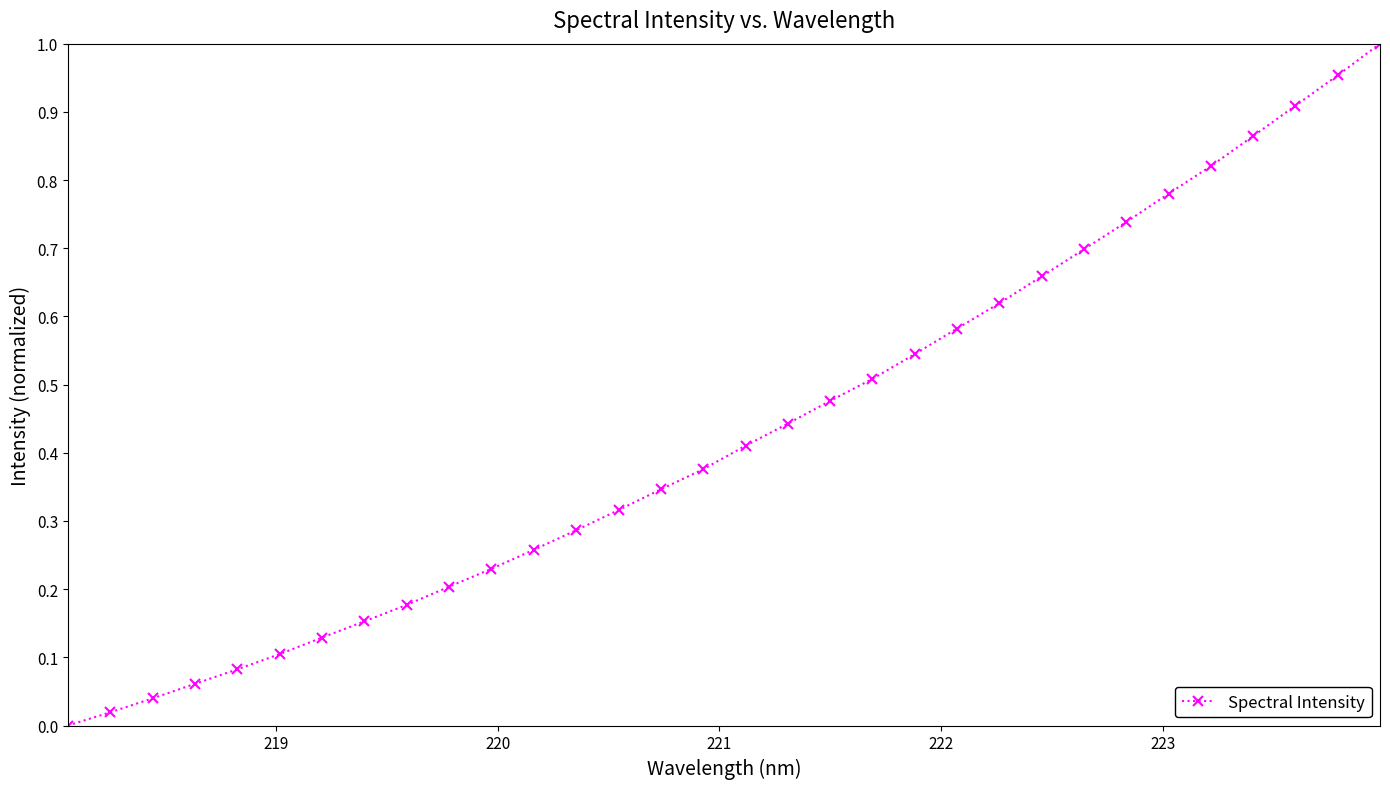

Does the chart have visible grid lines?

No